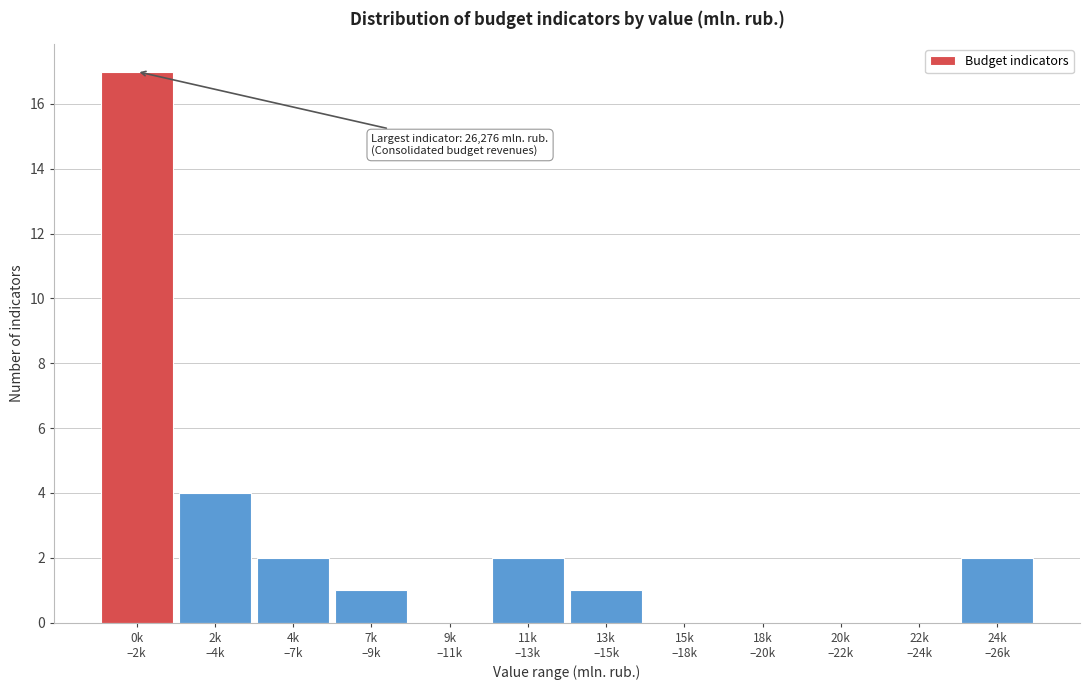

What is the greatest value displayed?

17